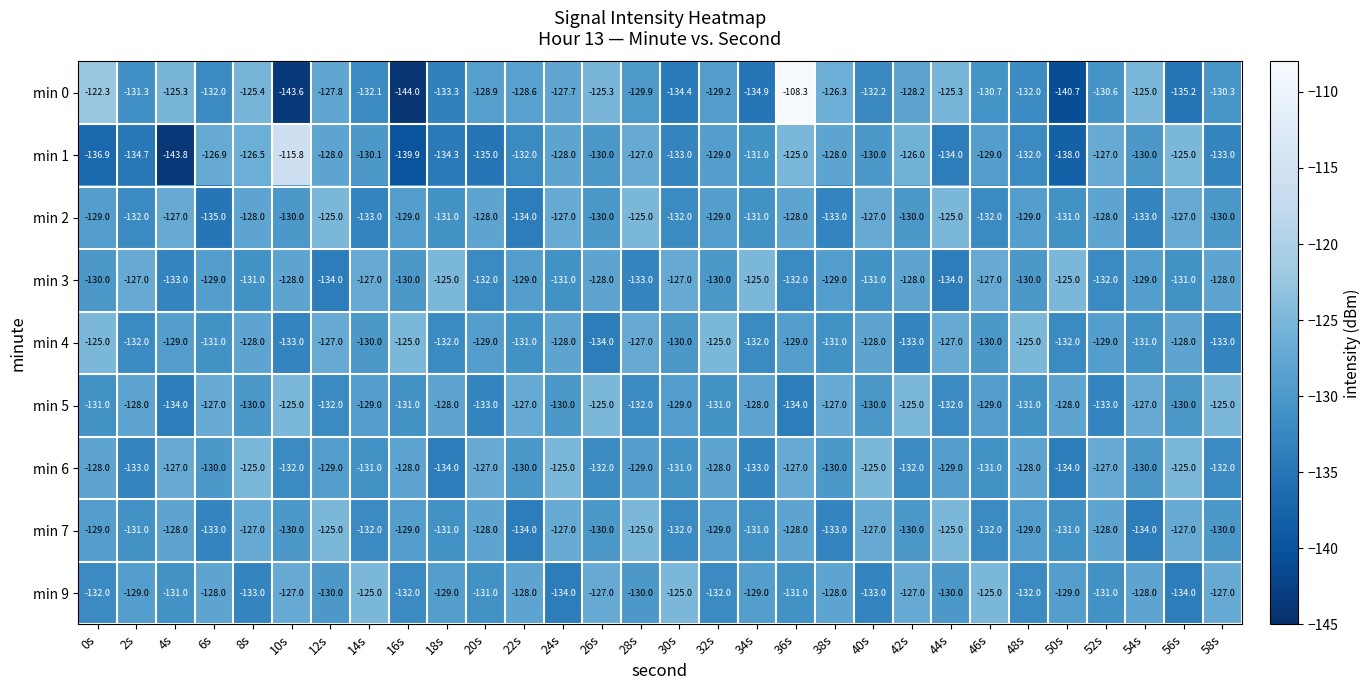

Which category has the highest value in the min 1 series?

10s